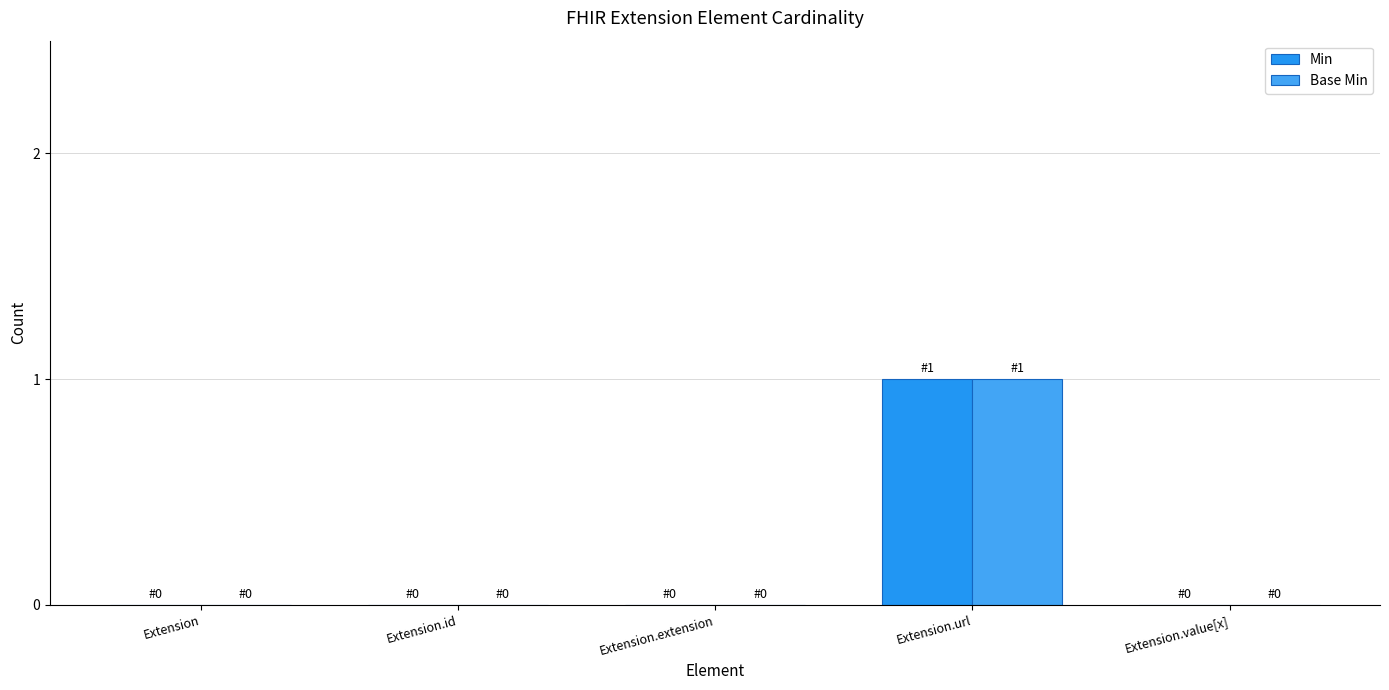

Is the value of Min at Extension.value[x] greater than the value of Base Min at Extension.id?

No